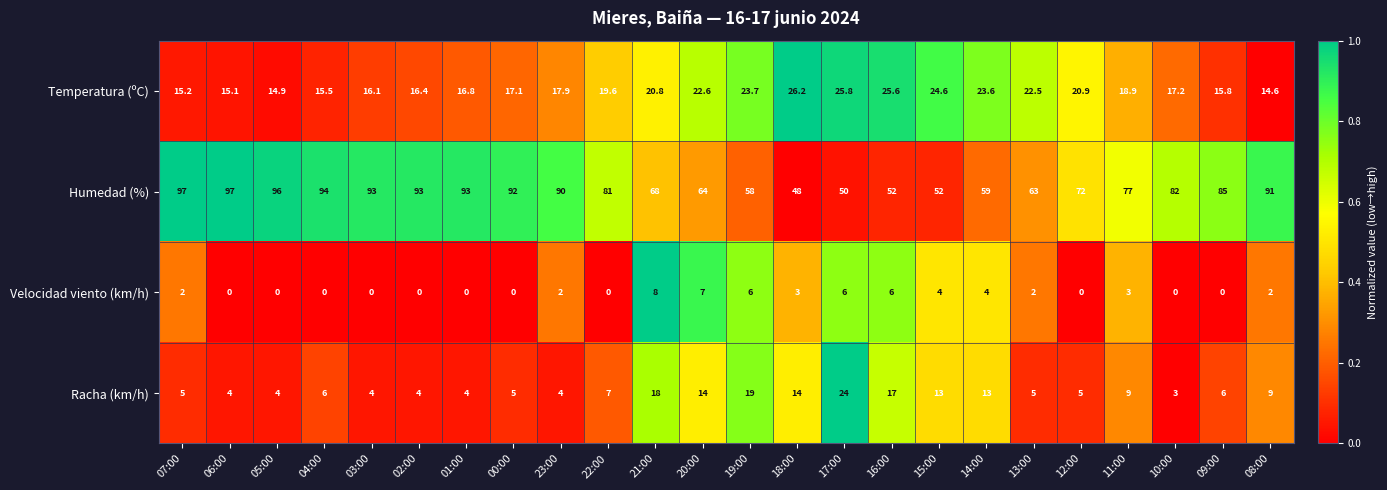

Is the value of Velocidad viento (km/h) at 17:00 greater than the value of Racha (km/h) at 00:00?

Yes